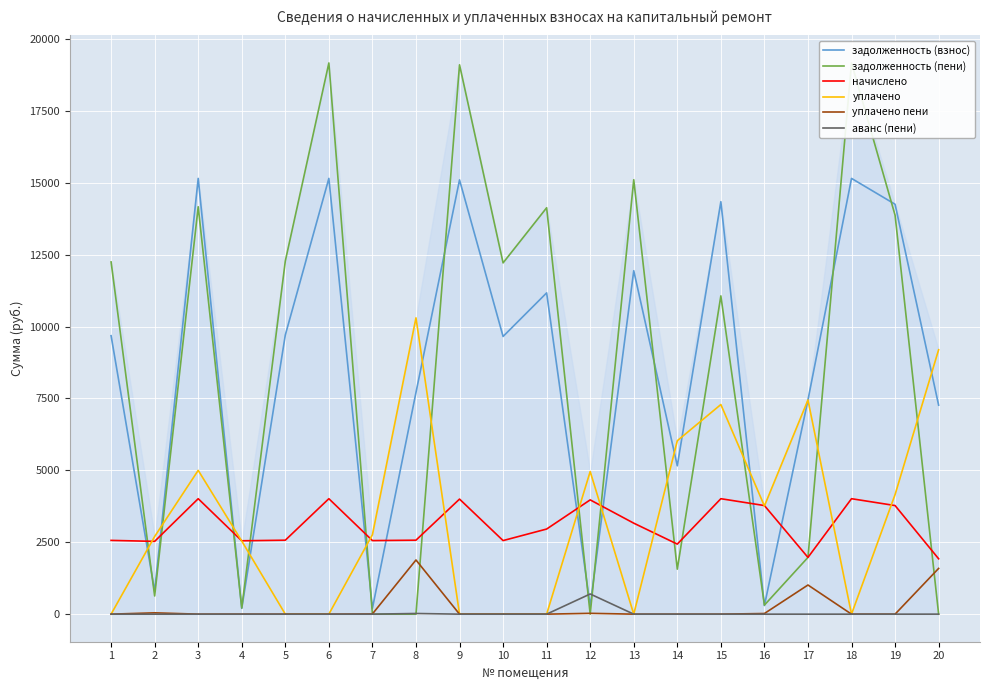

At which label is уплачено пени closest to 941?

17